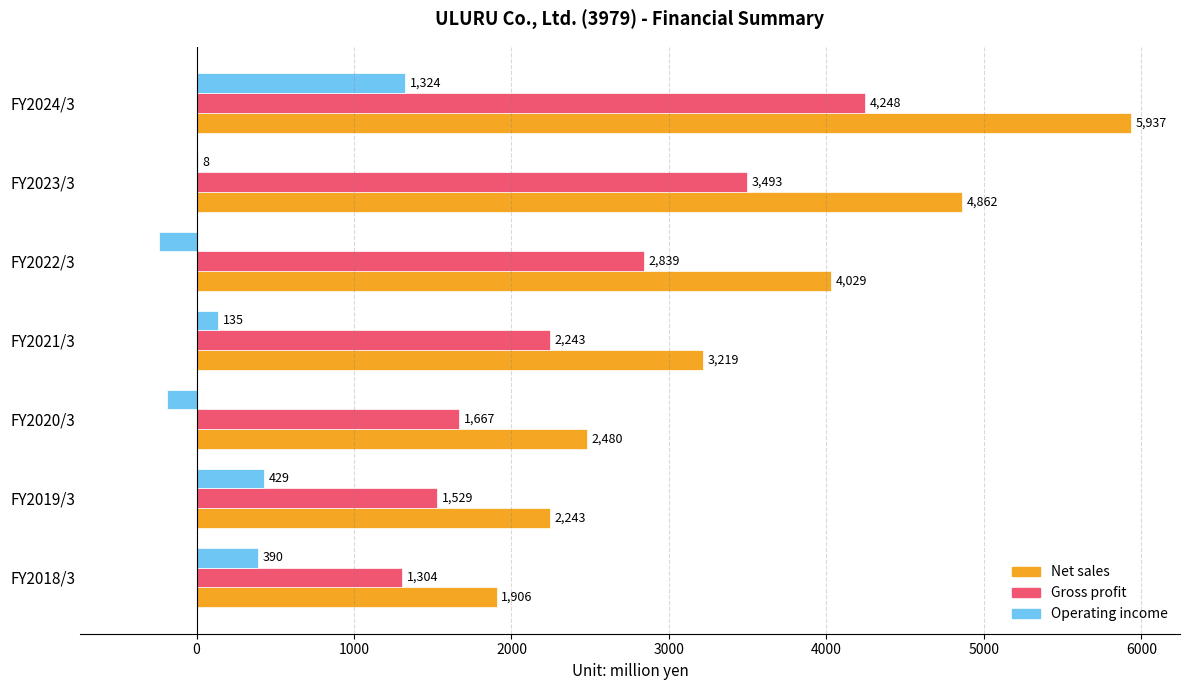

Read the Gross profit value at FY2024/3, to the nearest 50.

4250